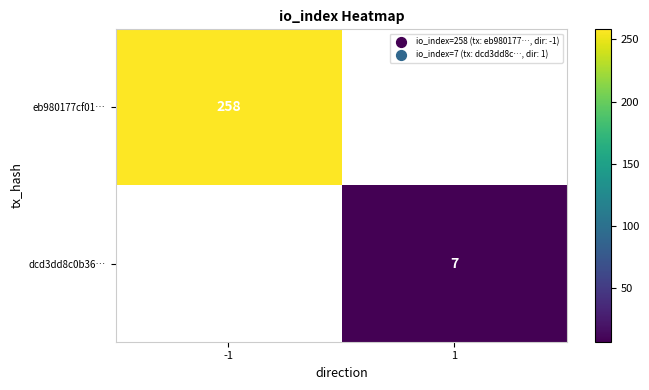

The dcd3dd8c0b36… series shows 7 at 1. True or false?

True